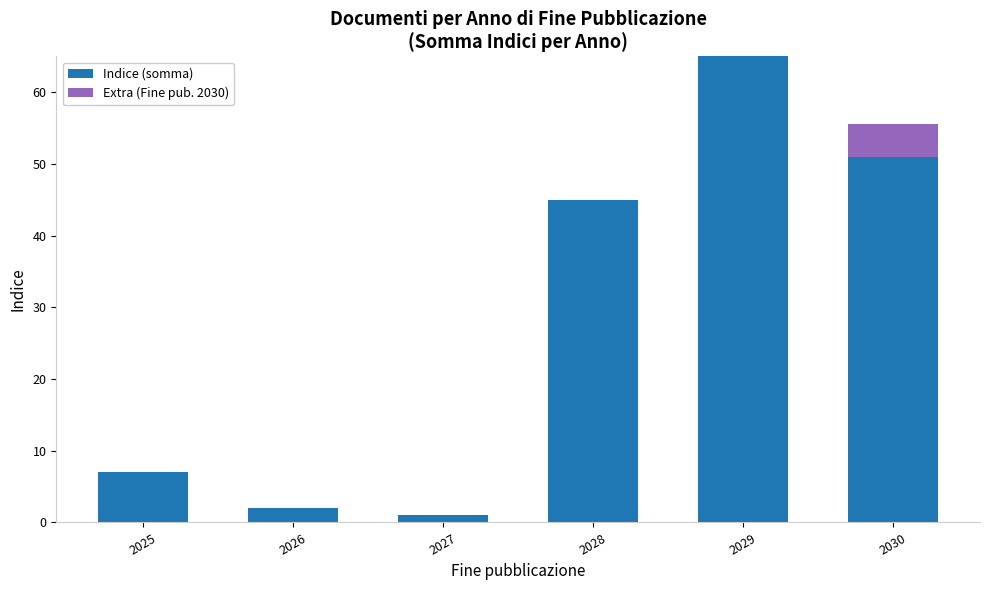

The value of Indice (somma) at 2028 is 45.0. True or false?

True